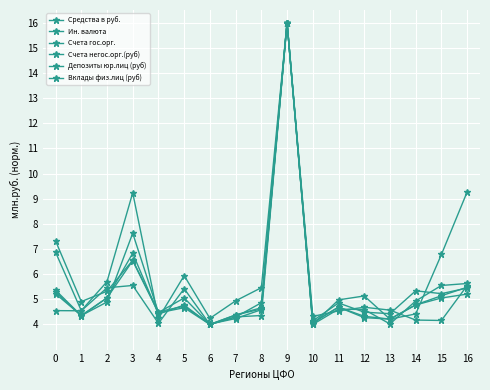

What value does the Ин. валюта series have at 1?

4.9